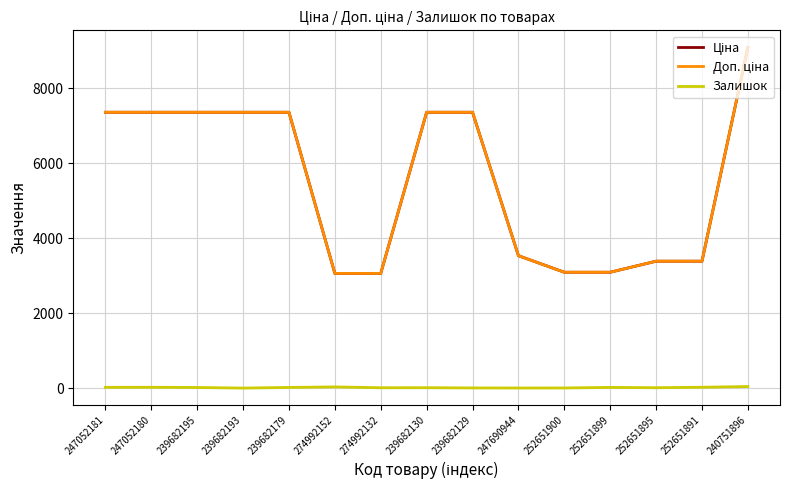

At which category is the sum across all series the highest?

240751896